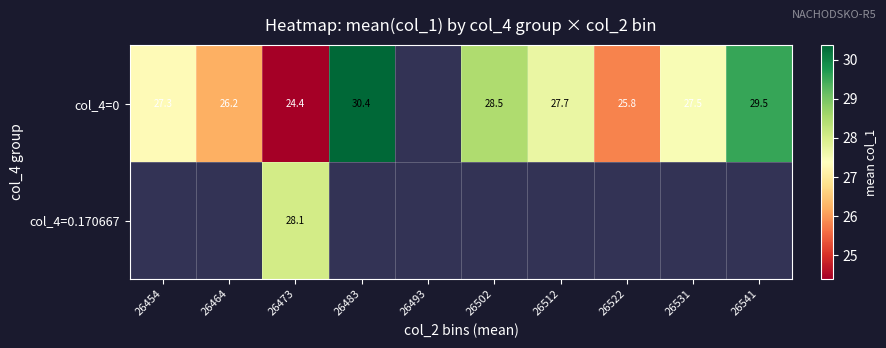

Read the col_4=0 value at 26541.

29.5